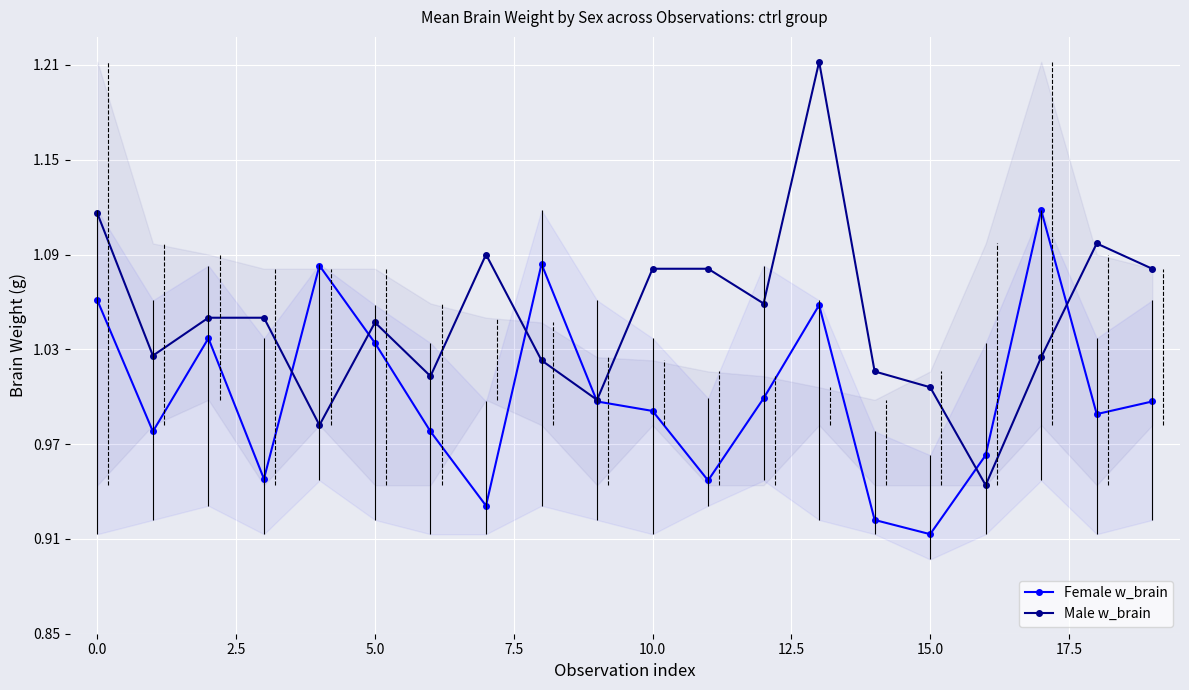

Rank the series by their average value, from highest to lowest.

Male w_brain, Female w_brain